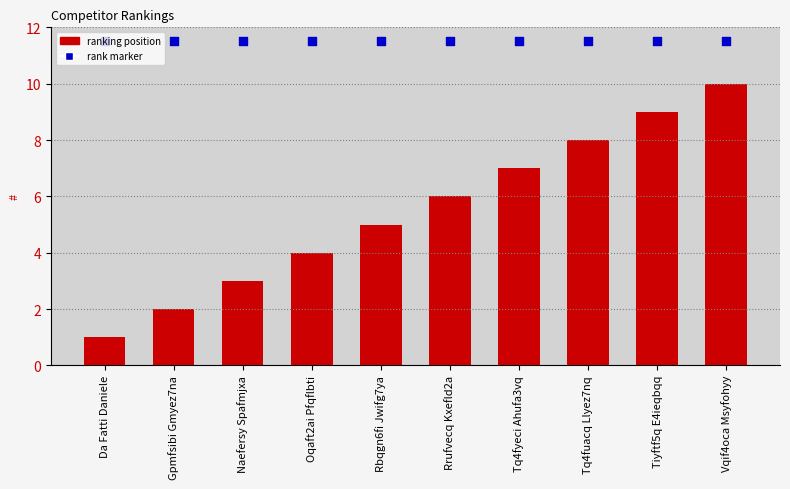

At which category is the sum across all series the highest?

Vqif4oca Msyfohyy